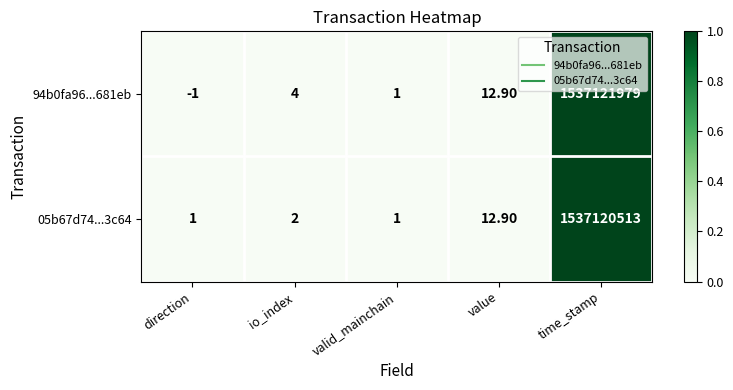

Count the number of data series in this chart.

2